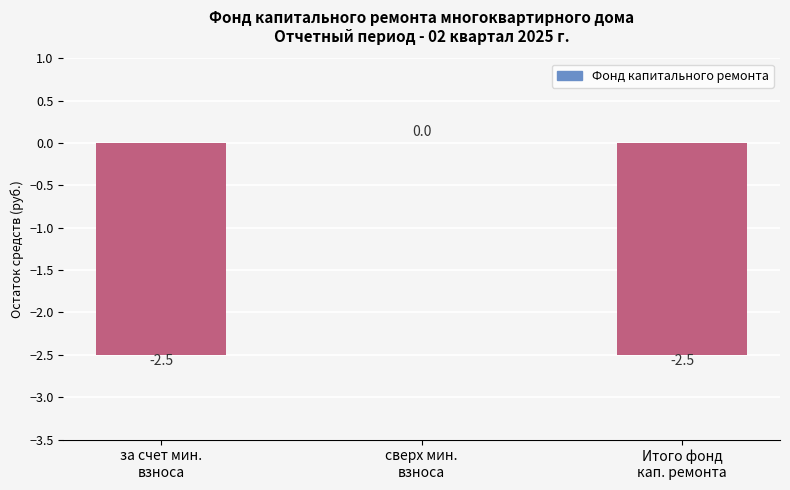

Reading left to right, what are all the values shown in this chart?

за счет мин.
взноса=-2.5	сверх мин.
взноса=0.0	Итого фонд
кап. ремонта=-2.5